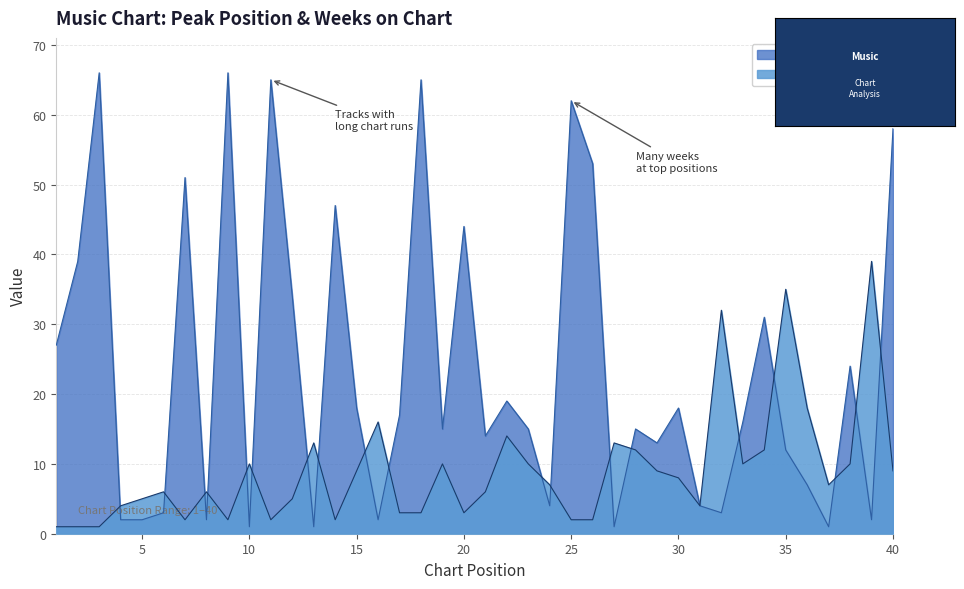

What is the sum of all Weeks on Chart values?

939